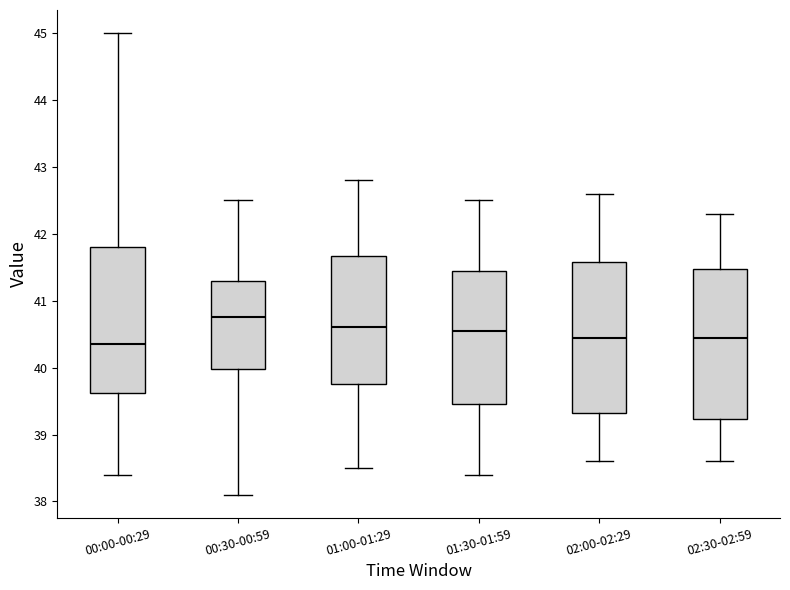

Where does the upper whisker of the box for 00:30-00:59 end on the y-axis? The values are not printed on the chart, so give them approximately, as read against the axis.

42.5